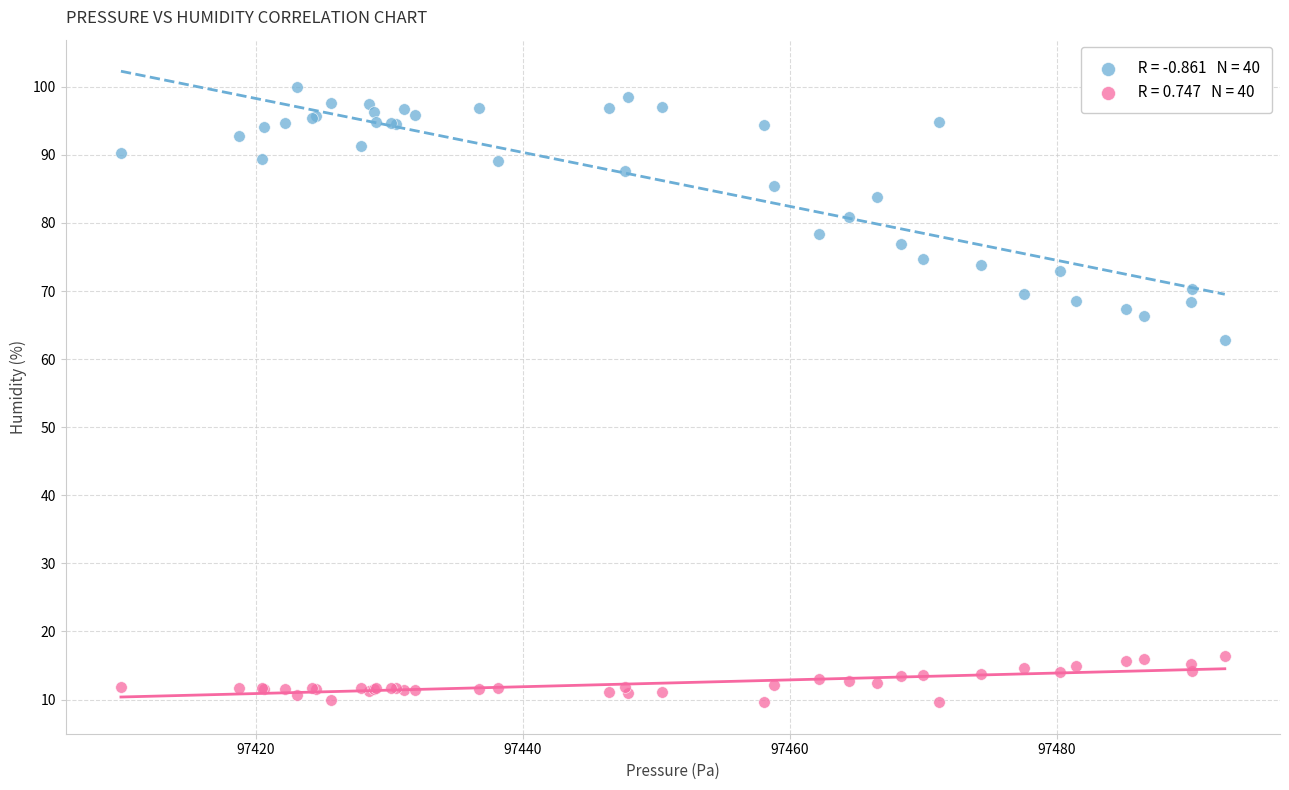

Across all series, what Y value is closest to 54?

62.8